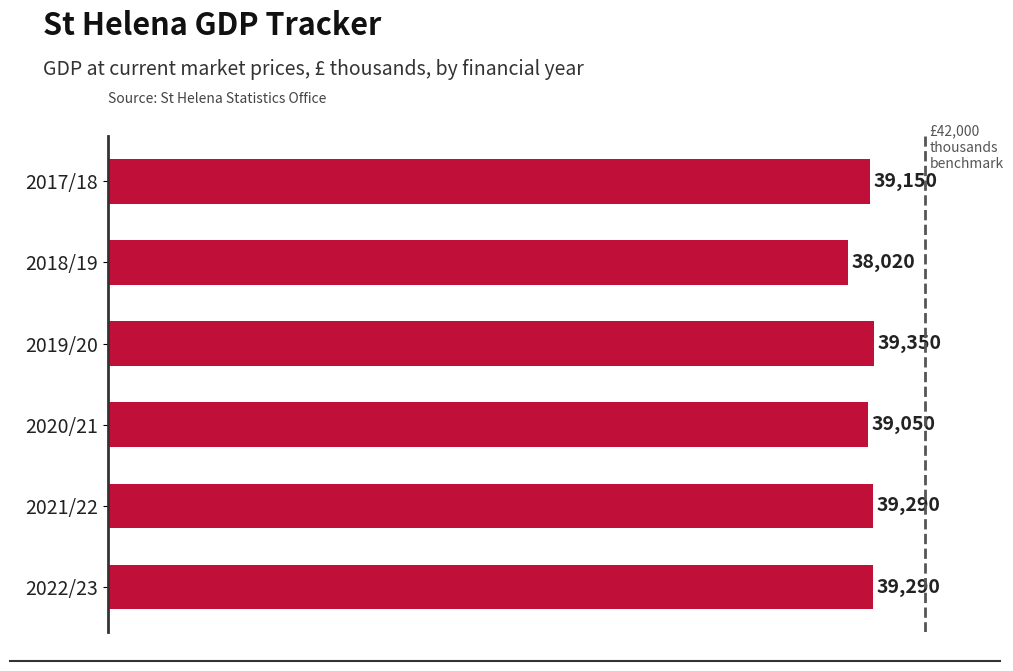

The value at 2020/21 is 39050. True or false?

True